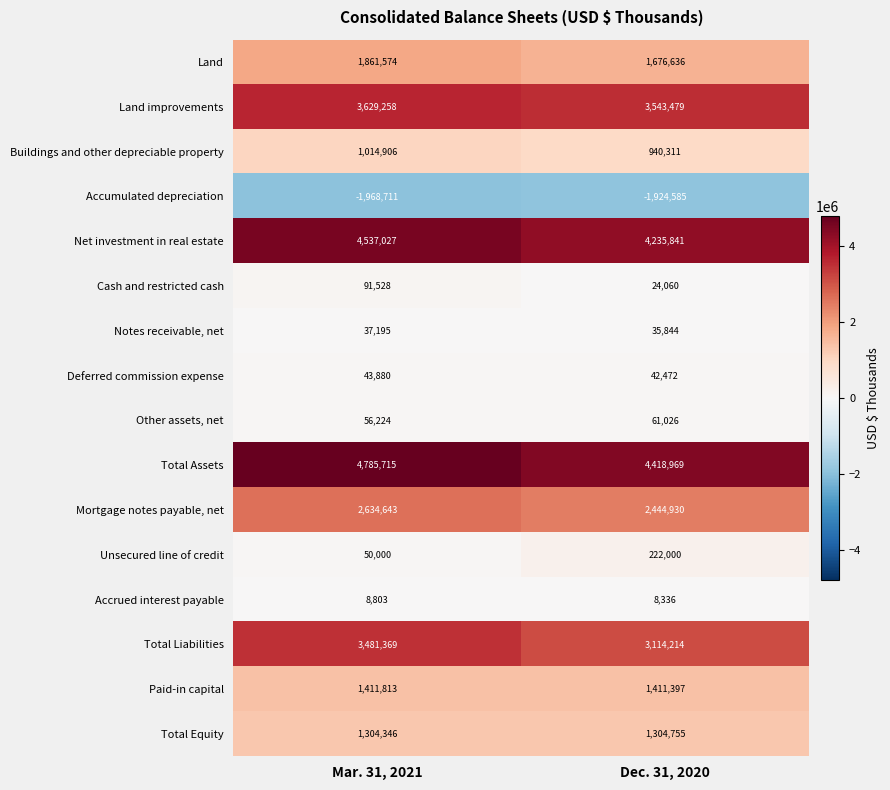

What is the difference between the maximum and minimum values in the Total Liabilities series?

367155